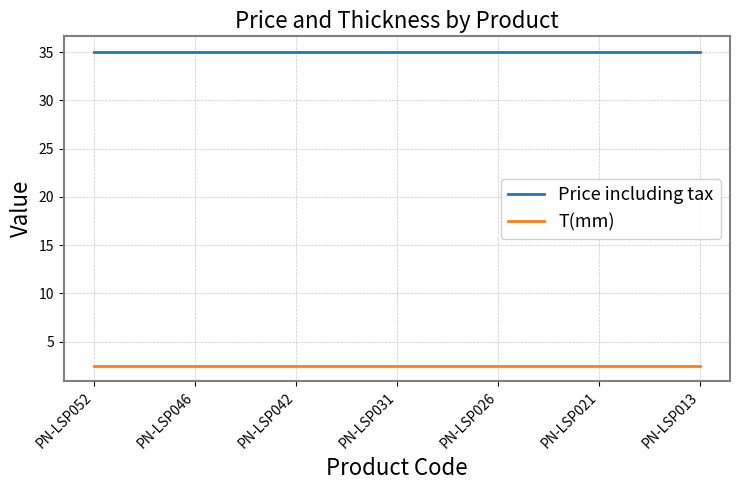

List the series in order of their overall mean, highest first.

Price including tax, T(mm)